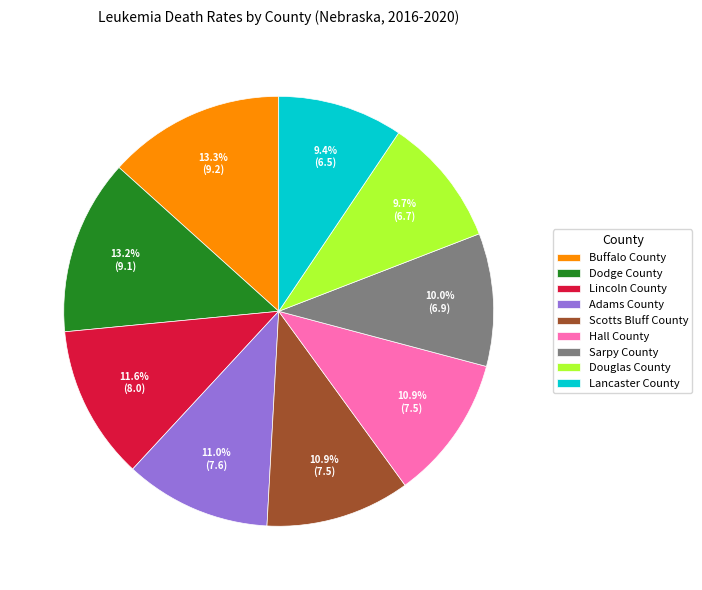

Which has a higher value, Sarpy County or Adams County?

Adams County